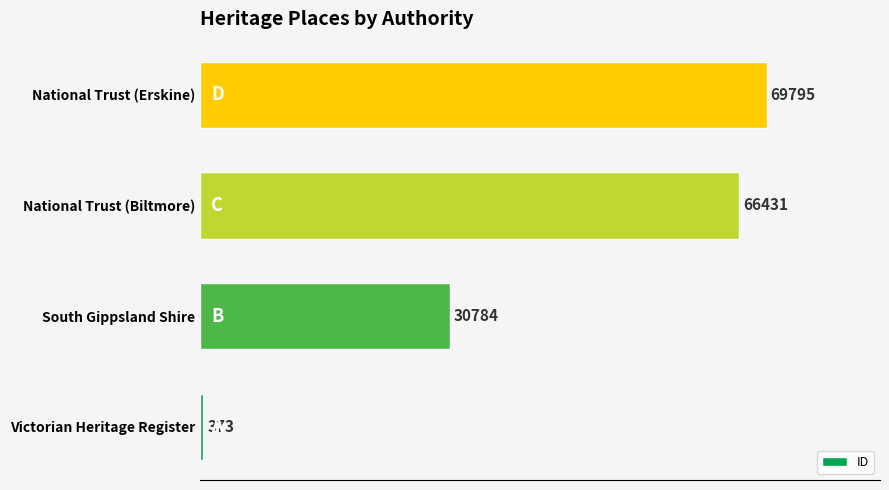

Reading bottom to top, extract all data points from this chart.

Victorian Heritage Register=373	South Gippsland Shire=30784	National Trust (Biltmore)=66431	National Trust (Erskine)=69795